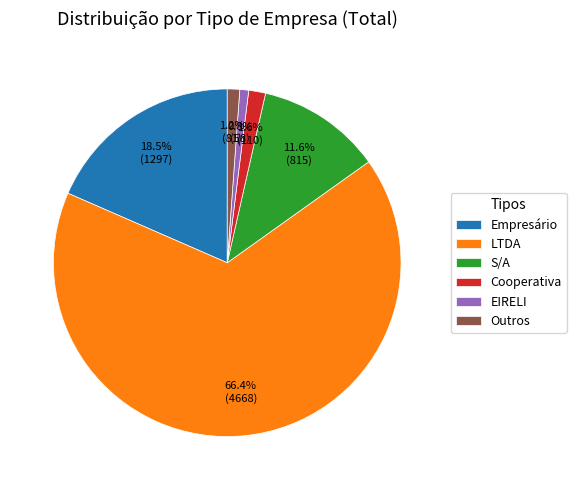

Which slice is the largest?

LTDA